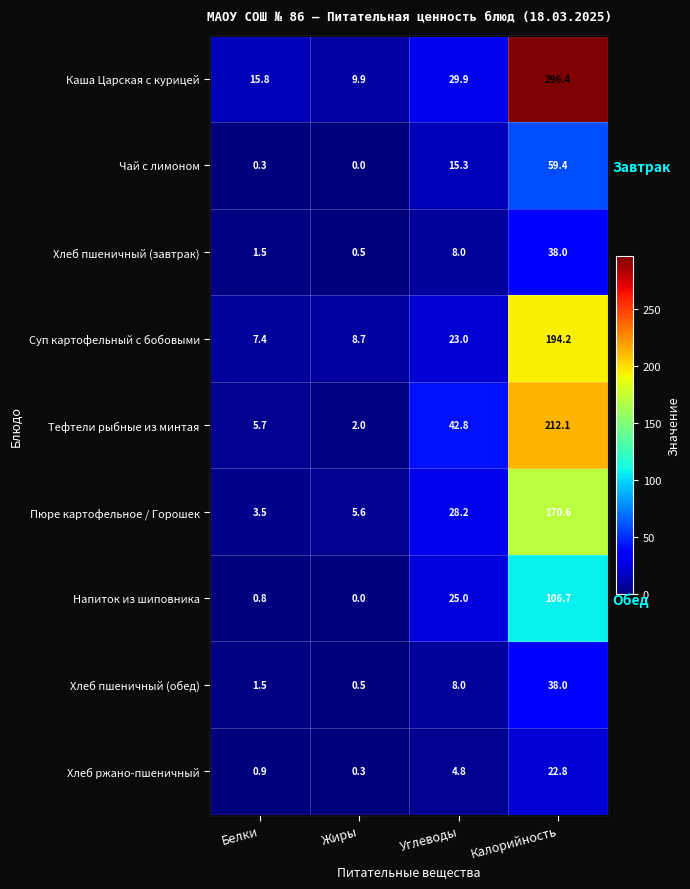

How many values in the Хлеб пшеничный (обед) series are below 8?

2